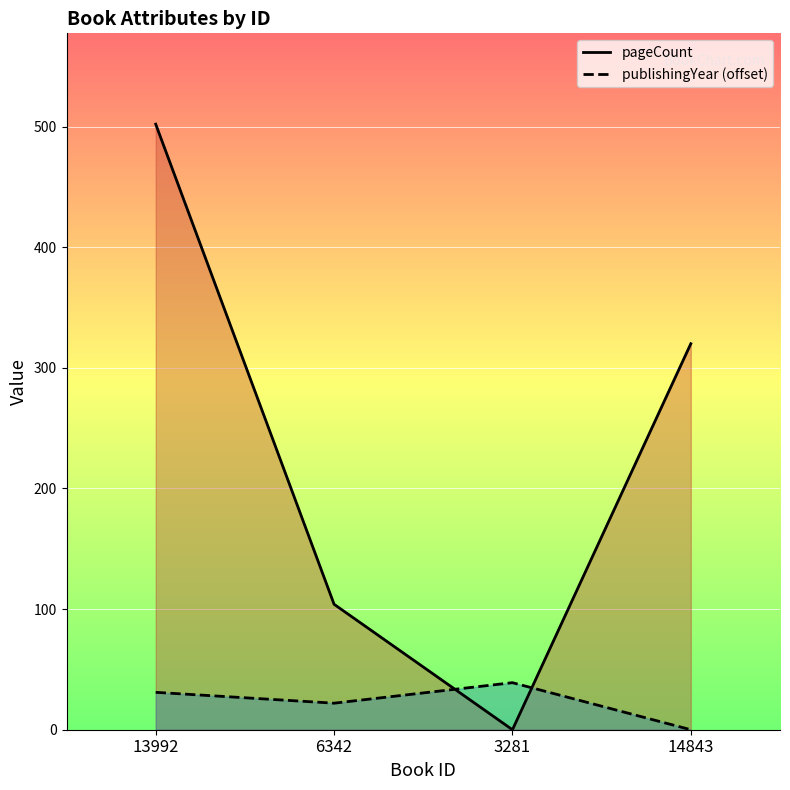

Rank the series by their average value, from lowest to highest.

publishingYear (offset), pageCount